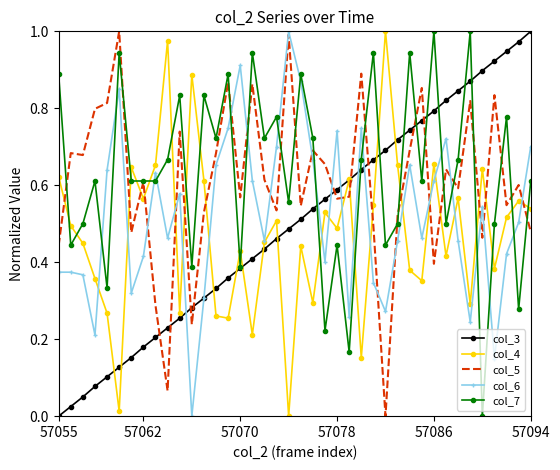

True or false: col_3 and col_5 intersect in this chart.

True